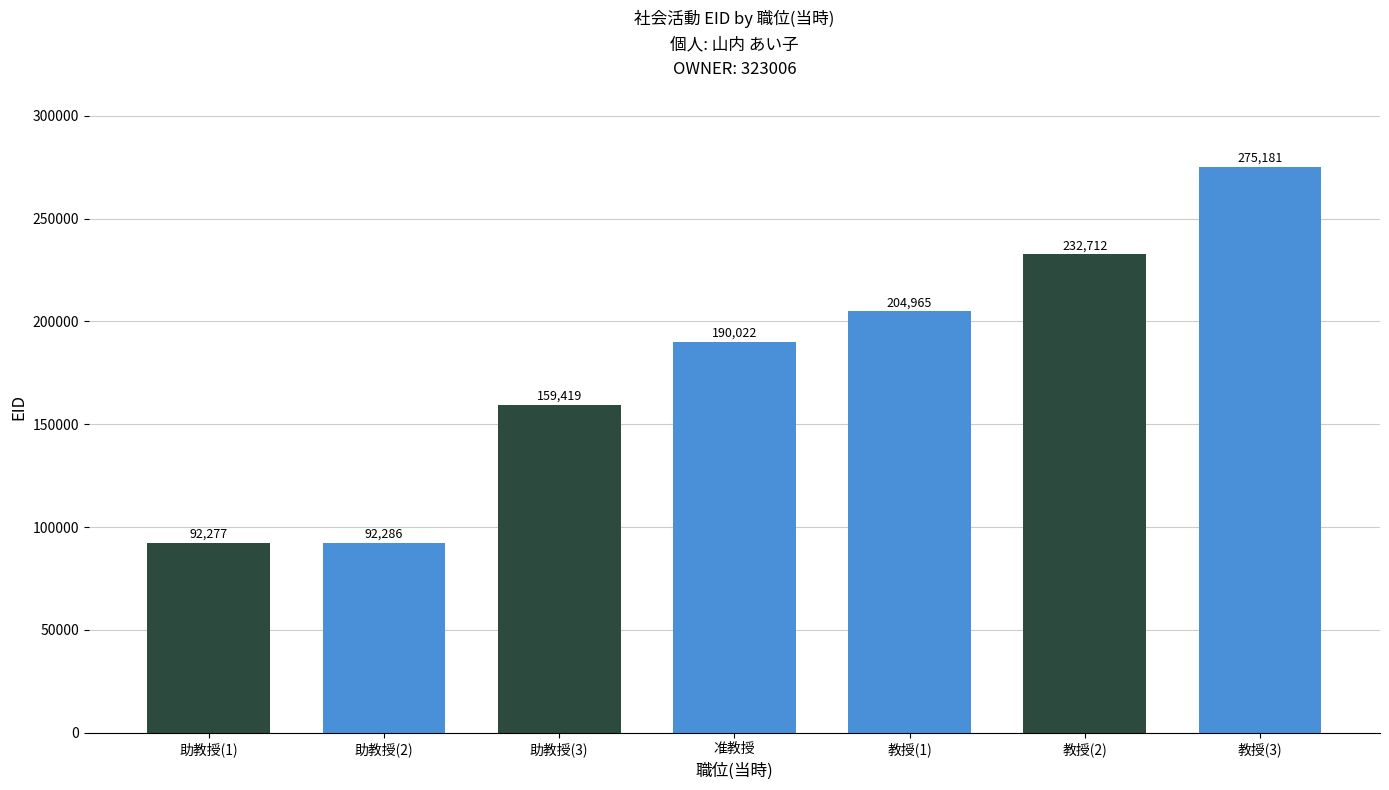

What is the change in value from 助教授(1) to 教授(3)?

+182904